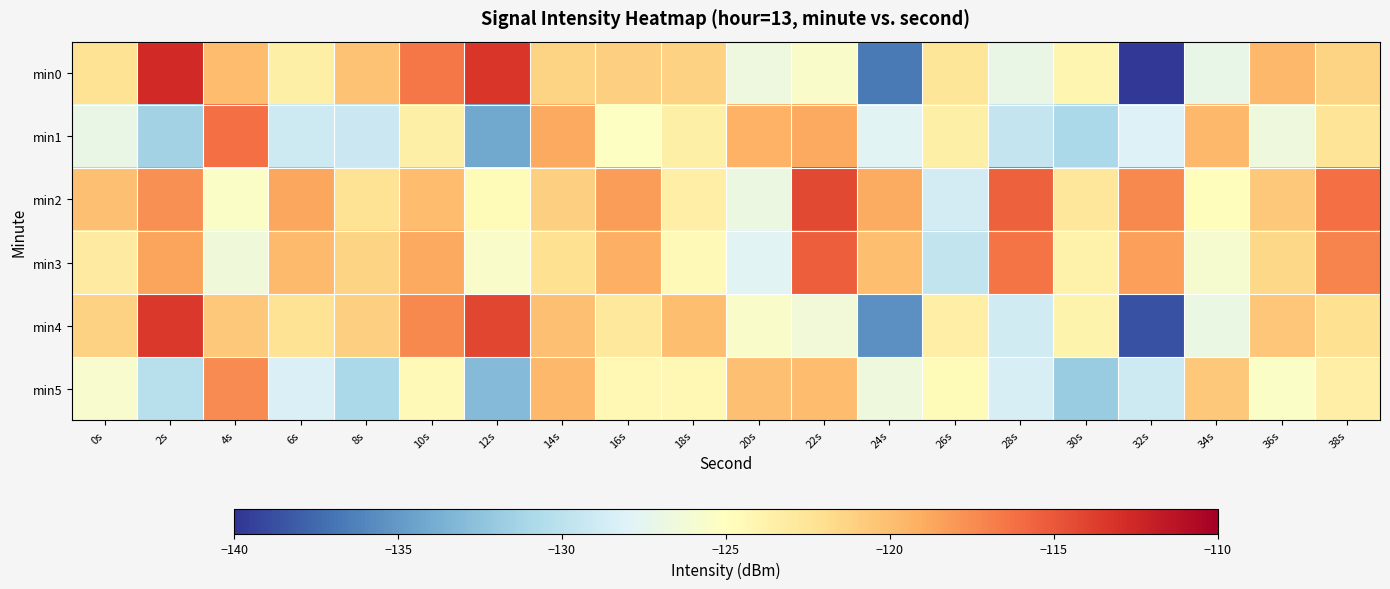

At 34s, list the series in order from largest to smallest.

min1, min5, min2, min3, min4, min0